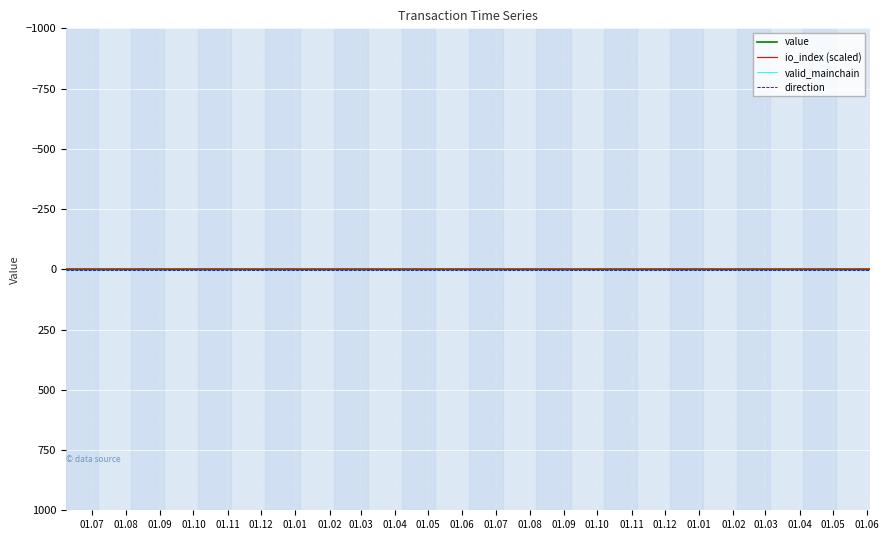

Does the chart display data point markers on the line(s)?

No